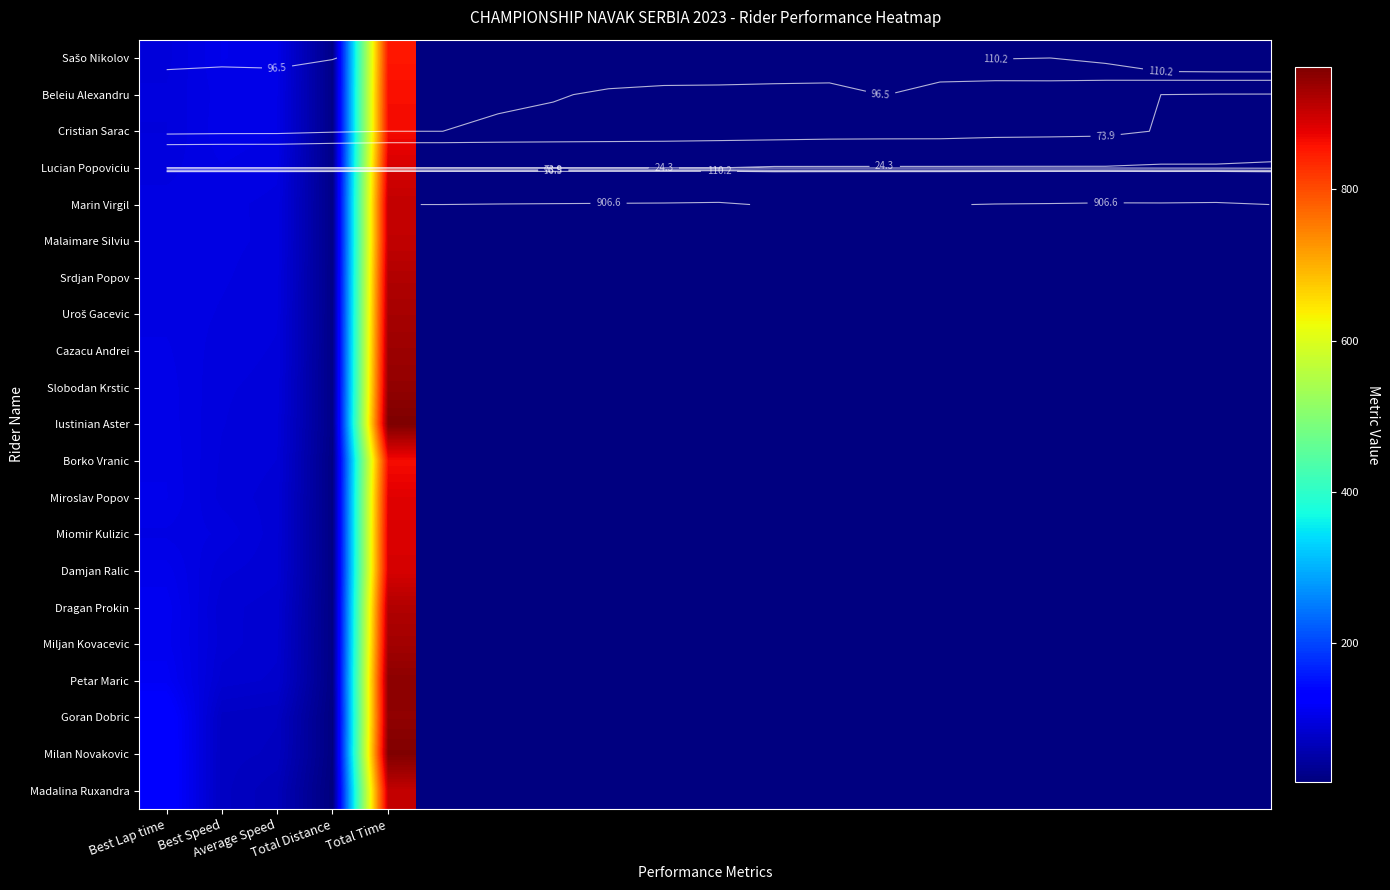

What is the difference between the maximum and minimum values in the Uroš Gacevic series?

904.3